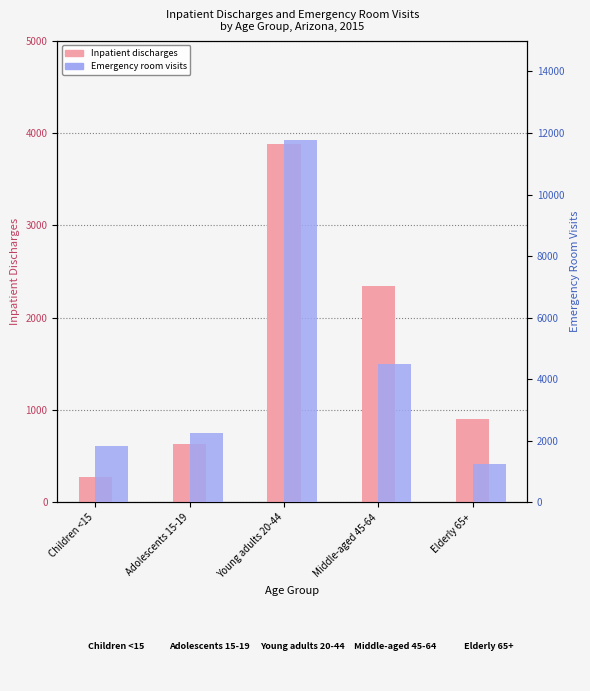

At how many categories does at least one series exceed 387?

5